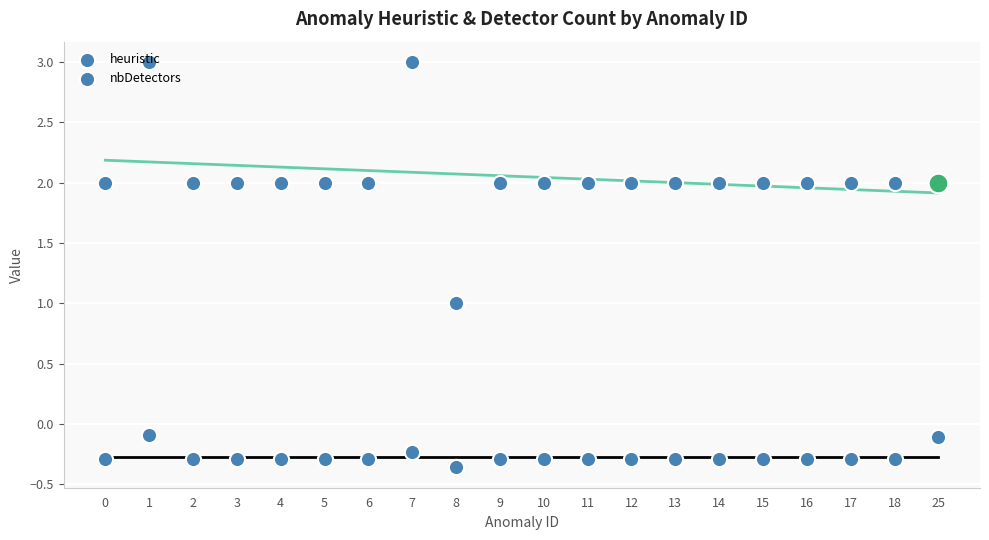

Between 11 and 1, which is larger?

1